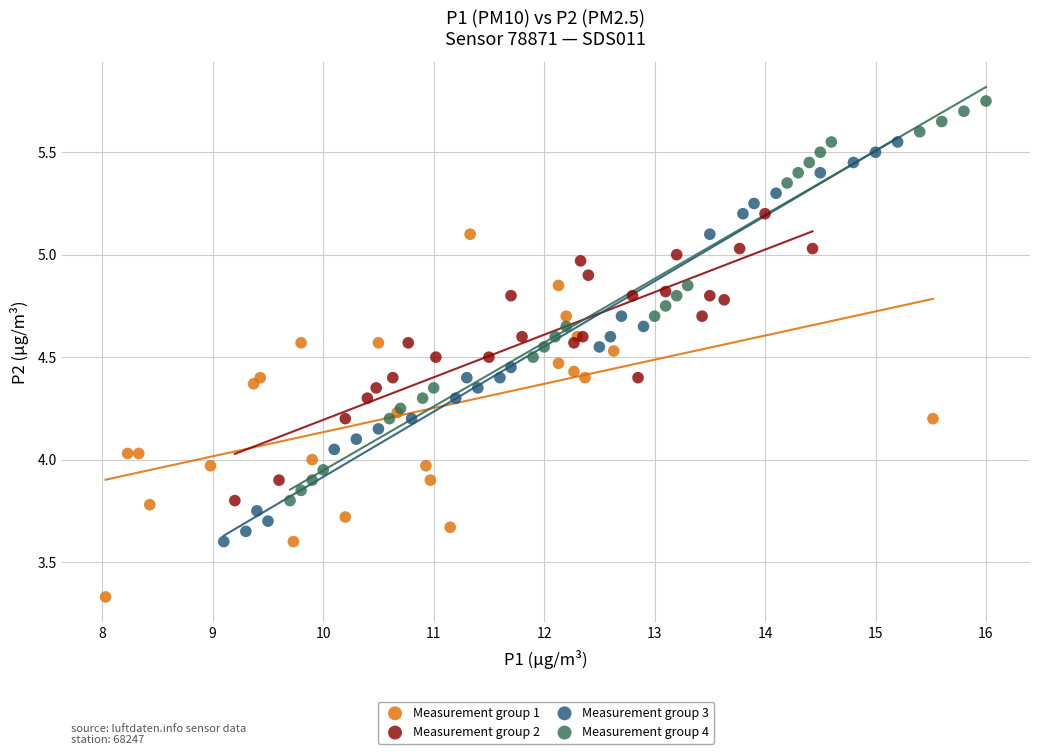

Which series contains the lowest Y value?

Measurement group 1